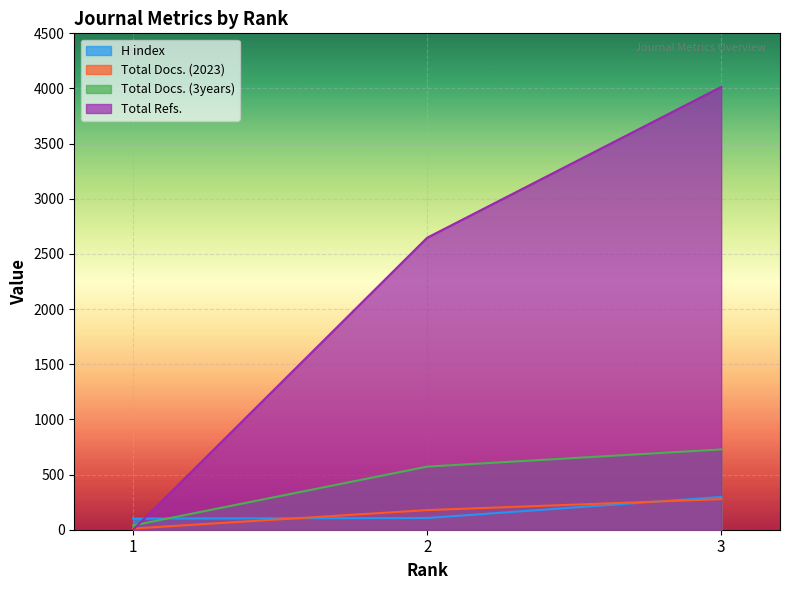

How many lines are shown in the chart?

4